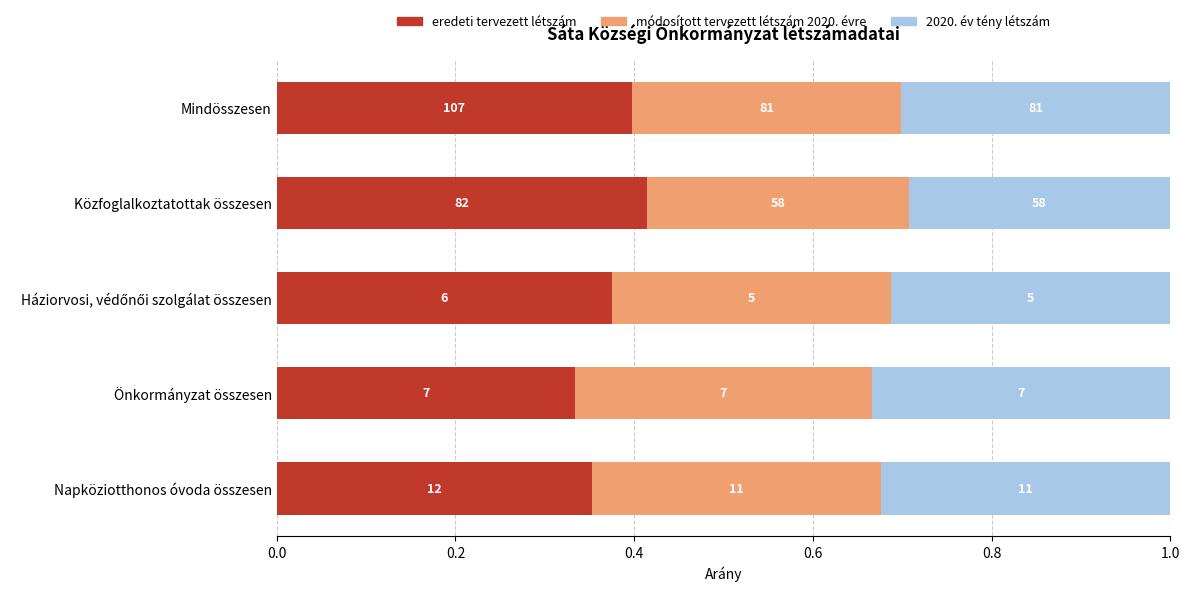

Which series has the largest total across all categories?

eredeti tervezett létszám